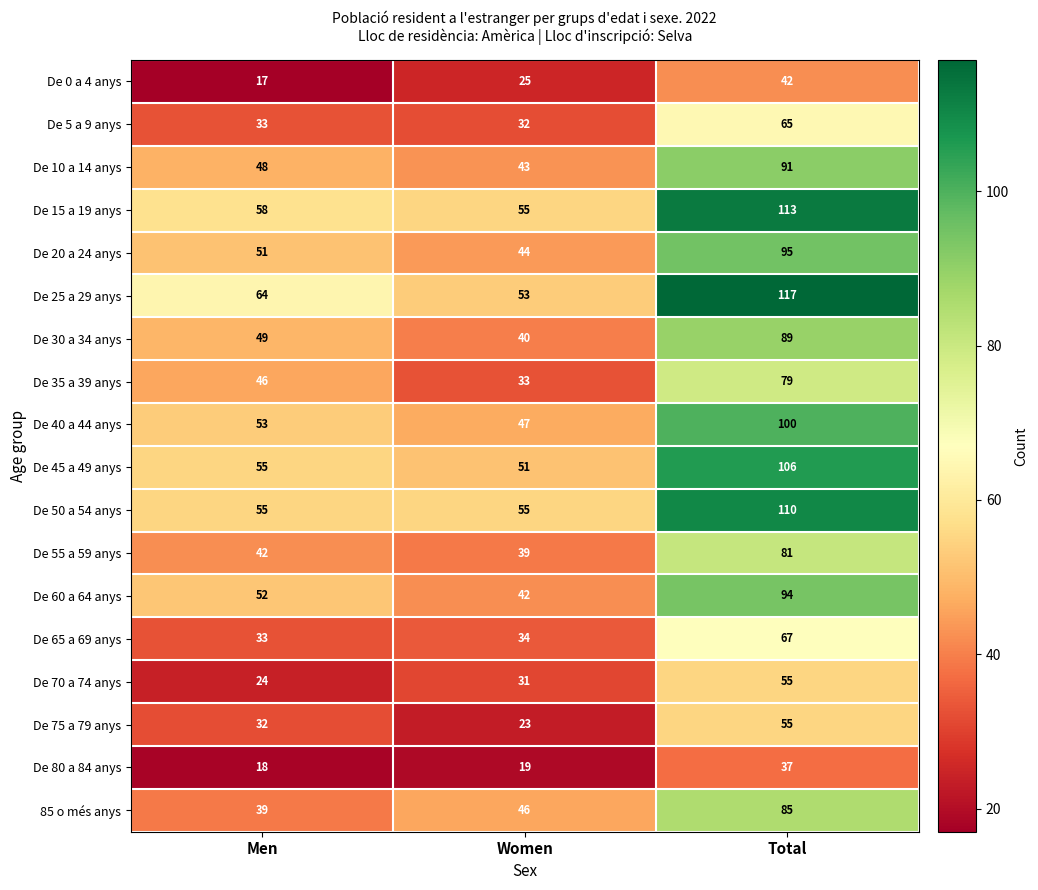

Which series changed the most between Women and Total?

De 25 a 29 anys